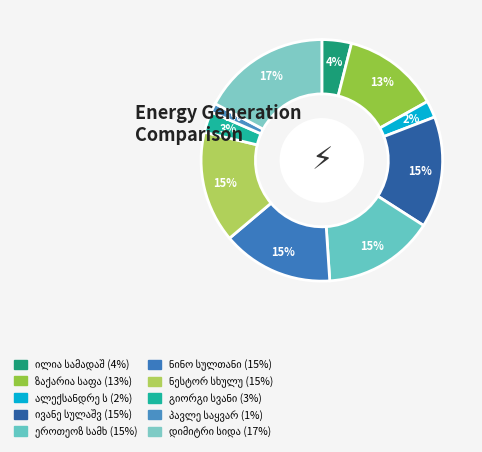

Which category has the smallest portion of the pie?

პავლე საყვარელიძე